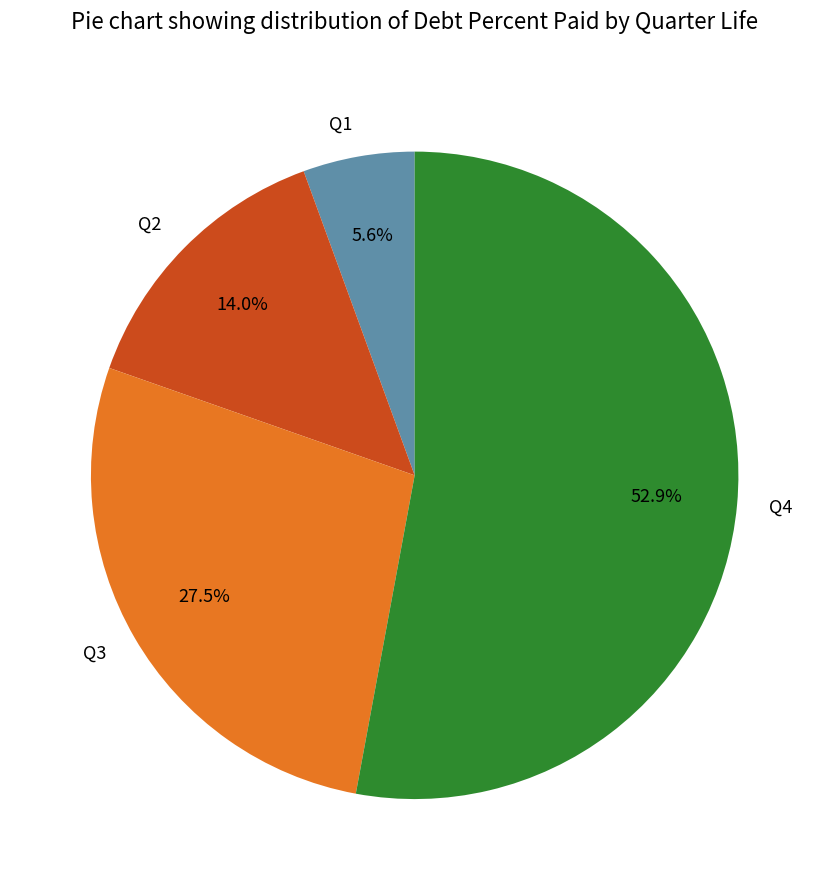

What portion of the pie excludes Q2?

86.0%